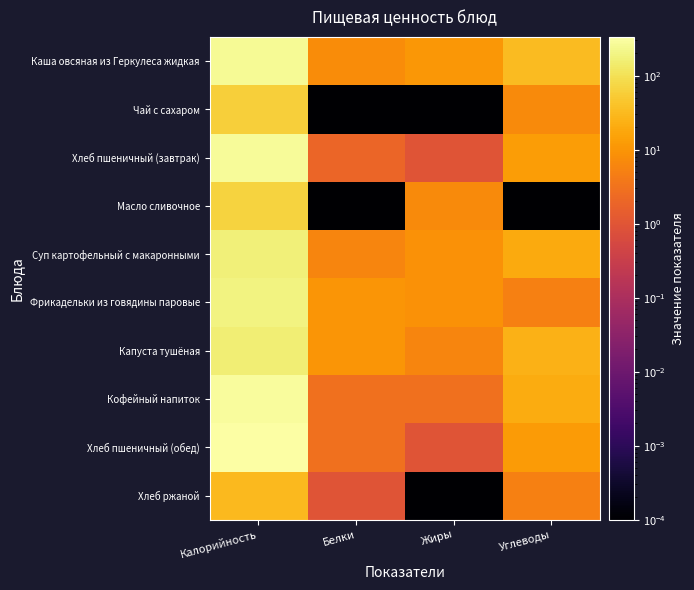

Reading right to left, list all the values displayed in this chart.

Каша овсяная из Геркулеса жидкая: Углеводы=33.0	Жиры=11.0	Белки=7.5	Калорийность=259.0
Чай с сахаром: Углеводы=7.0	Жиры=0.0	Белки=0.0	Калорийность=60.0
Хлеб пшеничный (завтрак): Углеводы=13.0	Жиры=1.0	Белки=2.0	Калорийность=278.0
Масло сливочное: Углеводы=0.0	Жиры=7.0	Белки=0.0	Калорийность=66.0
Суп картофельный с макаронными: Углеводы=19.0	Жиры=9.0	Белки=6.0	Калорийность=171.0
Фрикадельки из говядины паровые: Углеводы=5.0	Жиры=9.0	Белки=10.0	Калорийность=186.0
Капуста тушёная: Углеводы=24.0	Жиры=6.0	Белки=10.0	Калорийность=157.0
Кофейный напиток: Углеводы=20.0	Жиры=3.0	Белки=3.0	Калорийность=286.0
Хлеб пшеничный (обед): Углеводы=12.0	Жиры=1.0	Белки=3.0	Калорийность=334.0
Хлеб ржаной: Углеводы=5.0	Жиры=0.0	Белки=1.0	Калорийность=31.0